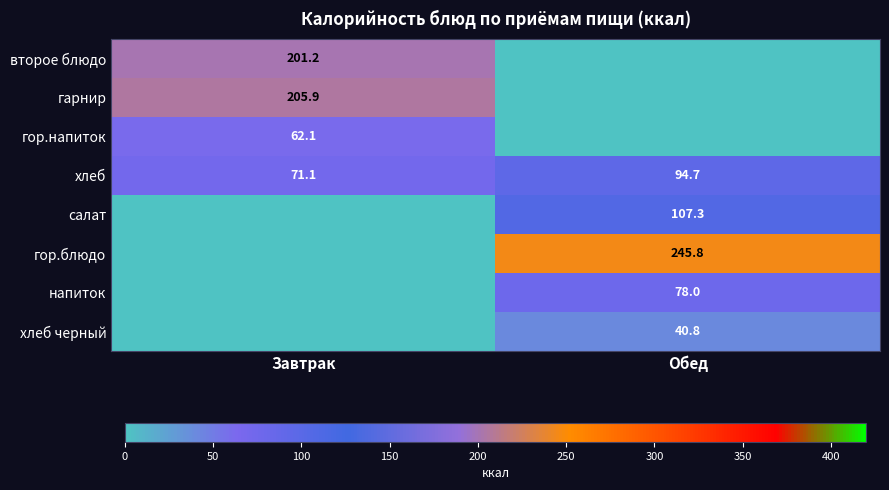

What is the sum of the хлеб values at Завтрак and Обед?

165.8